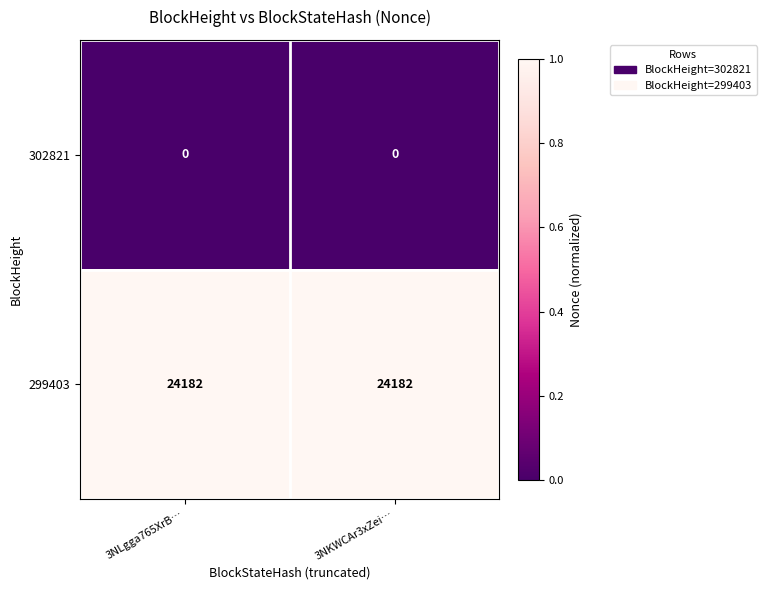

At 3NLgga765XrB…, list the series in order from smallest to largest.

302821, 299403